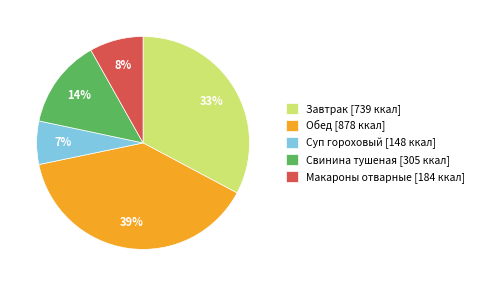

To the nearest percent, what portion does Завтрак [739 ккал] represent?

33%